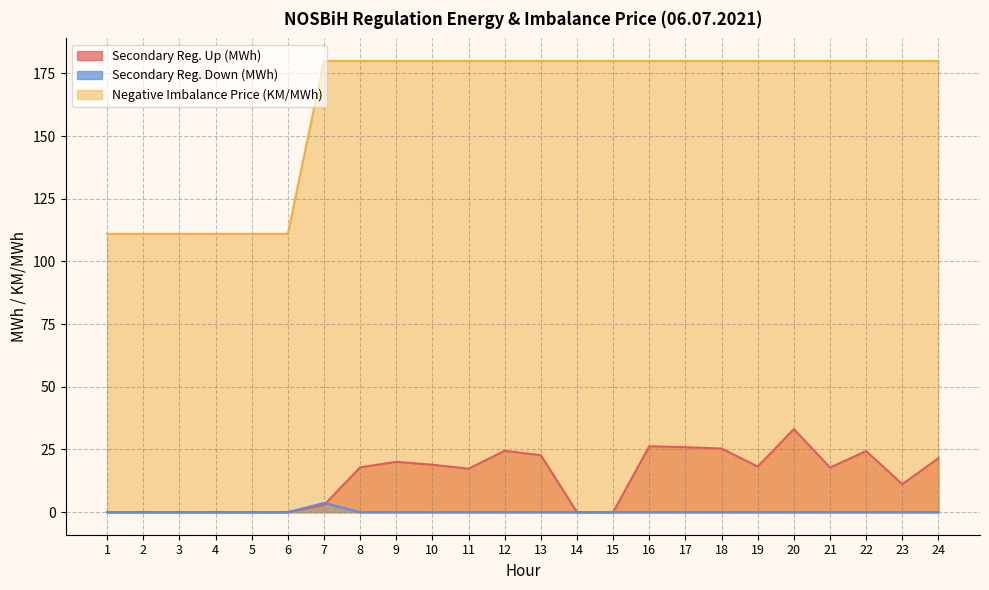

What is the greatest value displayed?

180.0